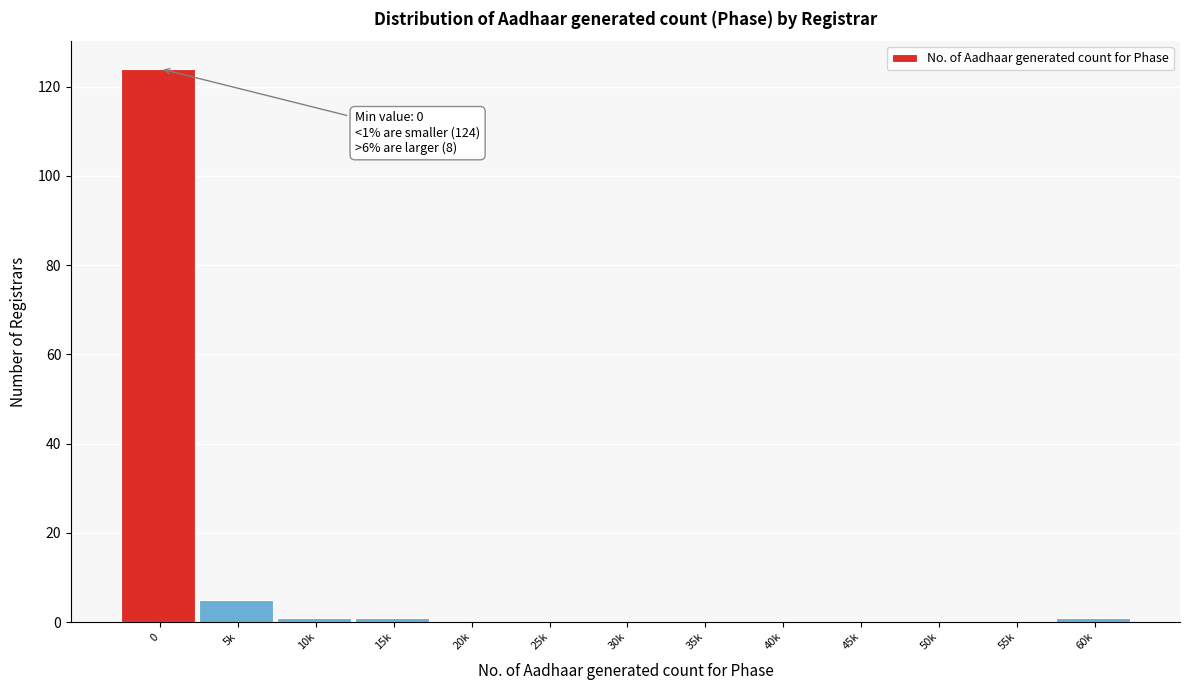

Reading left to right, transcribe all the data shown in this chart.

0=124	5k=5	10k=1	15k=1	20k=0	25k=0	30k=0	35k=0	40k=0	45k=0	50k=0	55k=0	60k=1